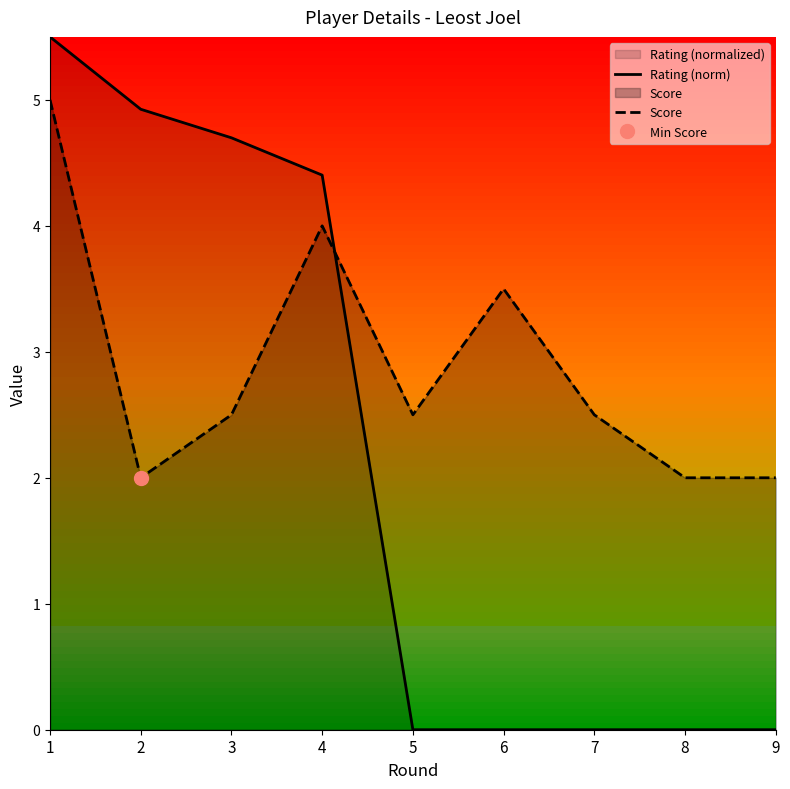

What is the highest value of the Rating (norm) series?

5.5